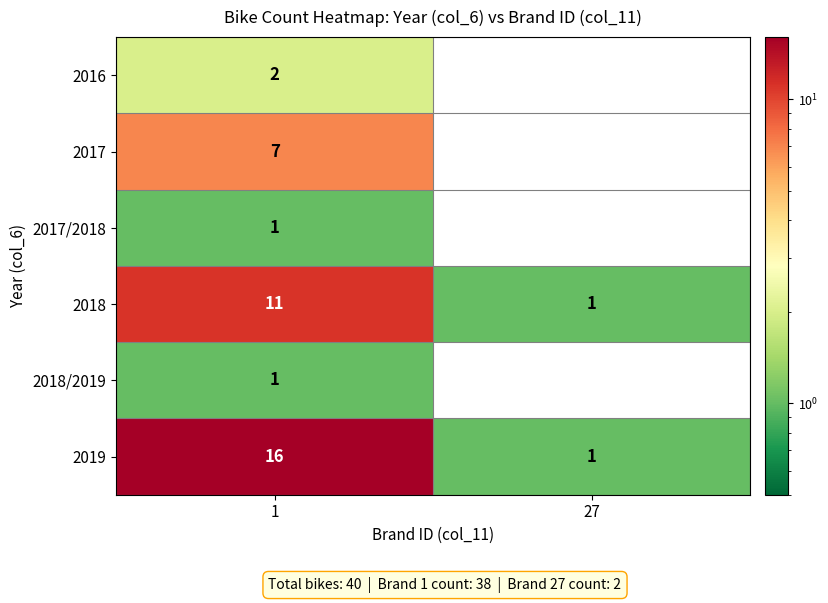

What is the sum of all 2019 values?

17